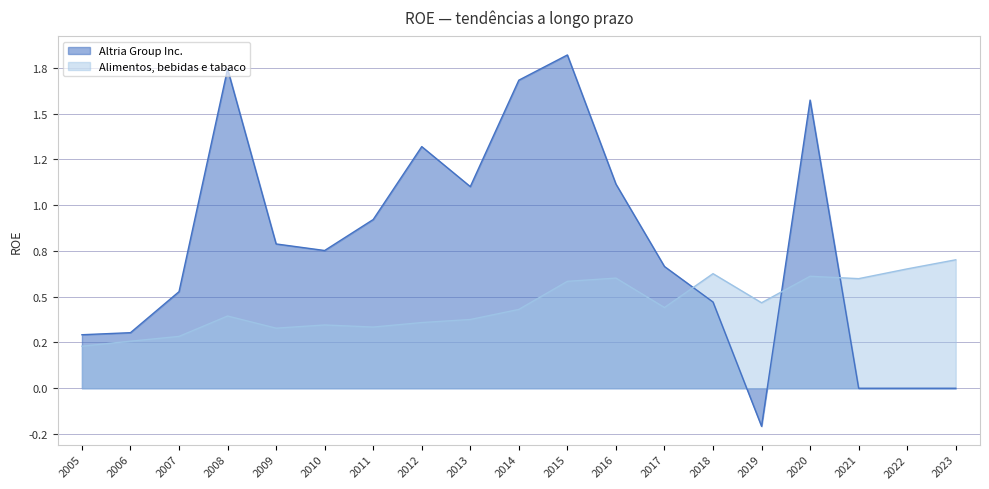

Which label corresponds to the largest value in the chart?

2015